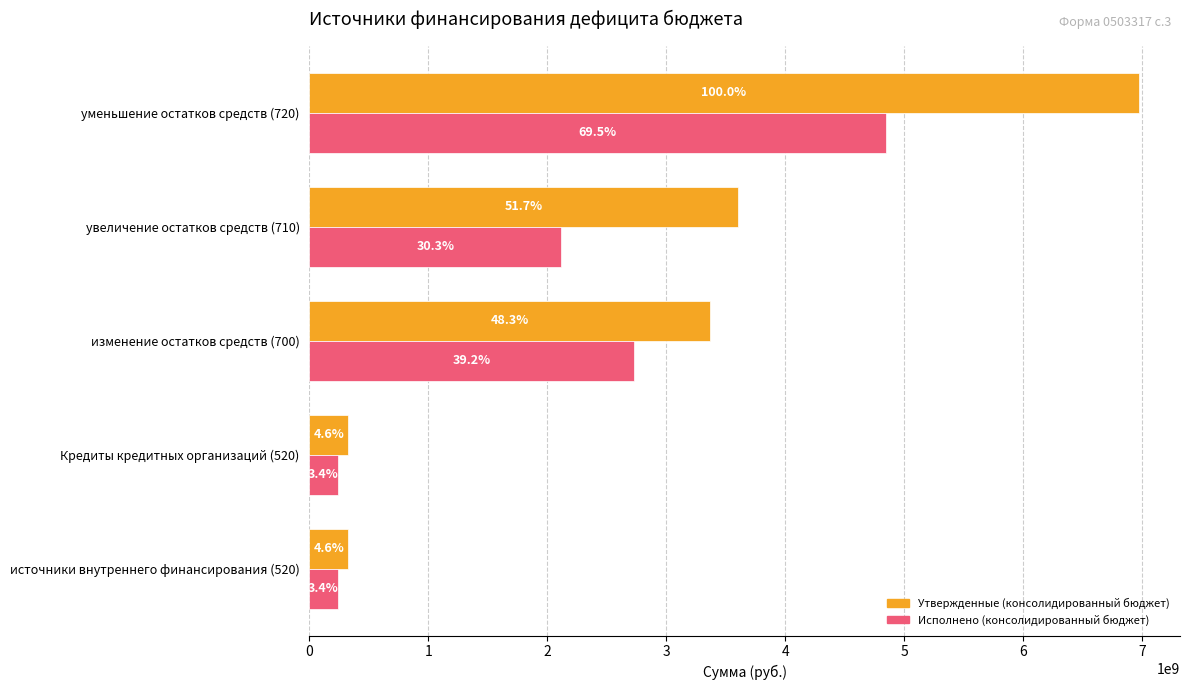

What is the difference between the maximum and minimum values in the Исполнено (консолидированный бюджет) series?

4609215928.5